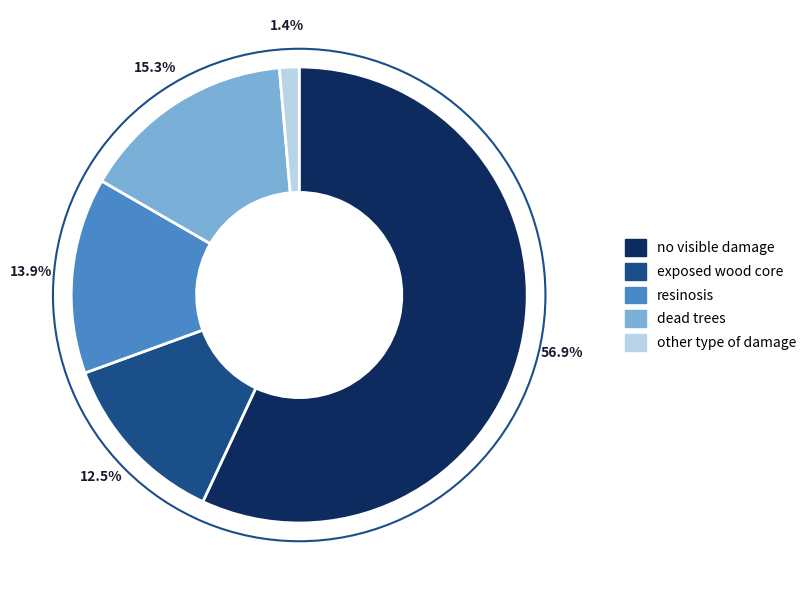

Is it true that no visible damage is 57% of the pie?

True